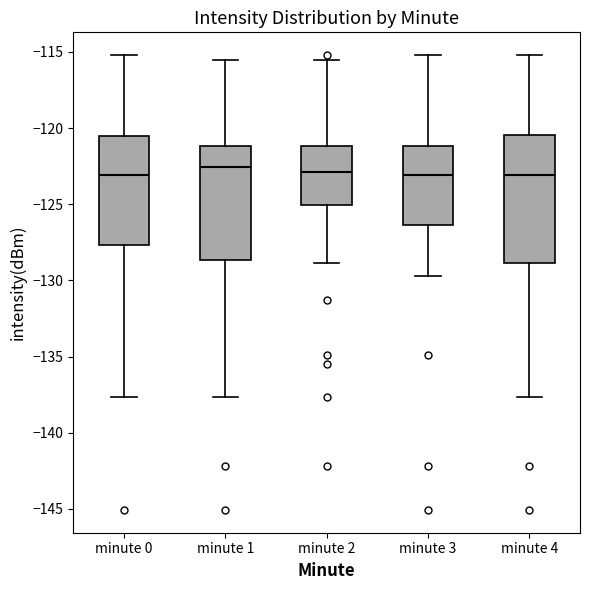

Reading left to right, read every box against the y-axis: the position of its median line, the range the box covers, and the ends of its whiskers. The values are not printed on the chart, so give them approximately, as read against the axis.

minute 0: median -123.0, box -127.5 to -120.5, whiskers -137.5 to -115.0
minute 1: median -122.5, box -128.5 to -121.0, whiskers -137.5 to -115.5
minute 2: median -123.0, box -125.0 to -121.0, whiskers -129.0 to -115.5
minute 3: median -123.0, box -126.5 to -121.0, whiskers -129.5 to -115.0
minute 4: median -123.0, box -129.0 to -120.5, whiskers -137.5 to -115.0